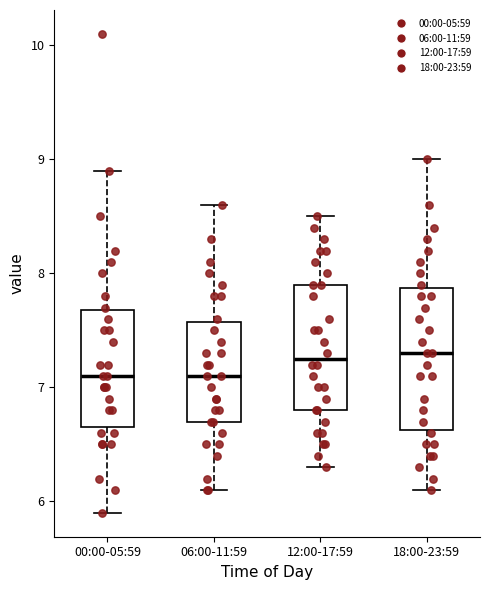

Where does the upper whisker of the box for 12:00-17:59 end on the y-axis? The values are not printed on the chart, so give them approximately, as read against the axis.

8.5